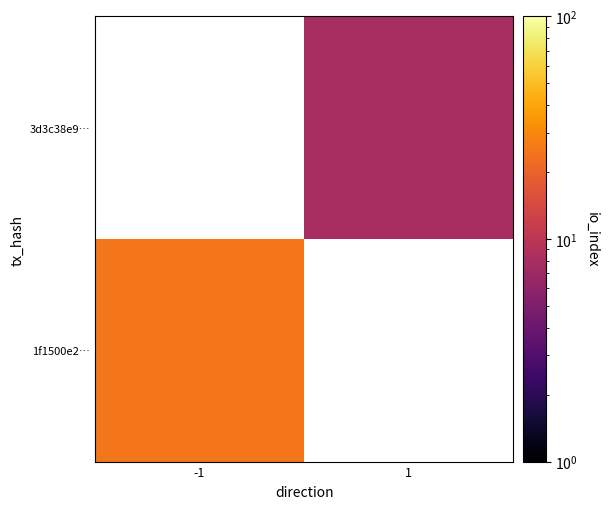

At which category does the chart reach its minimum across all series?

1